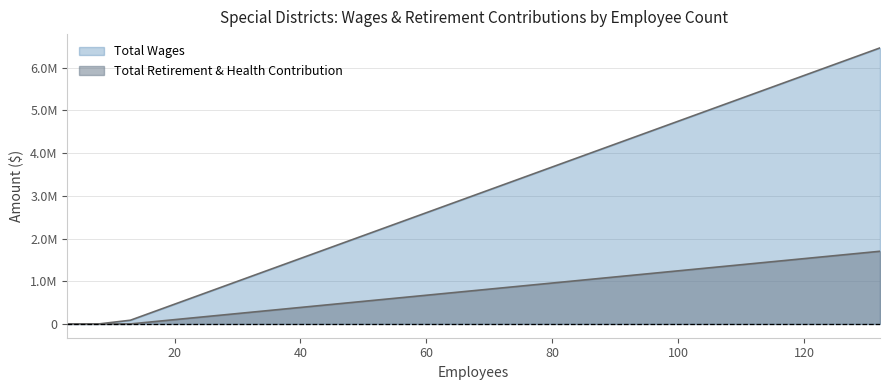

The Total Retirement & Health Contribution series shows 948304 at Biola Community Services District. True or false?

False